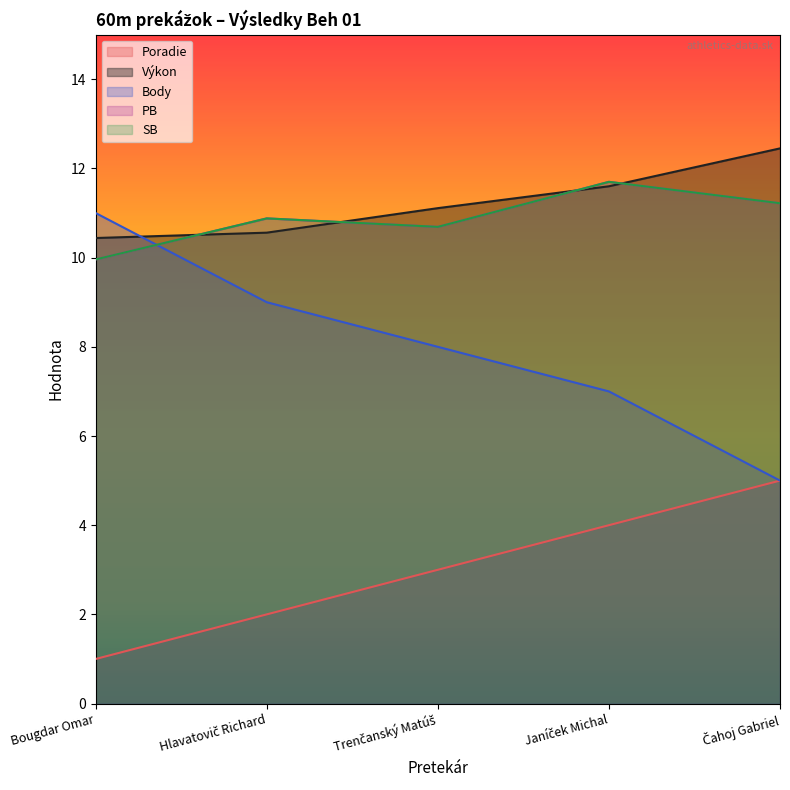

What is the difference between the highest and lowest values at Čahoj Gabriel?

7.4